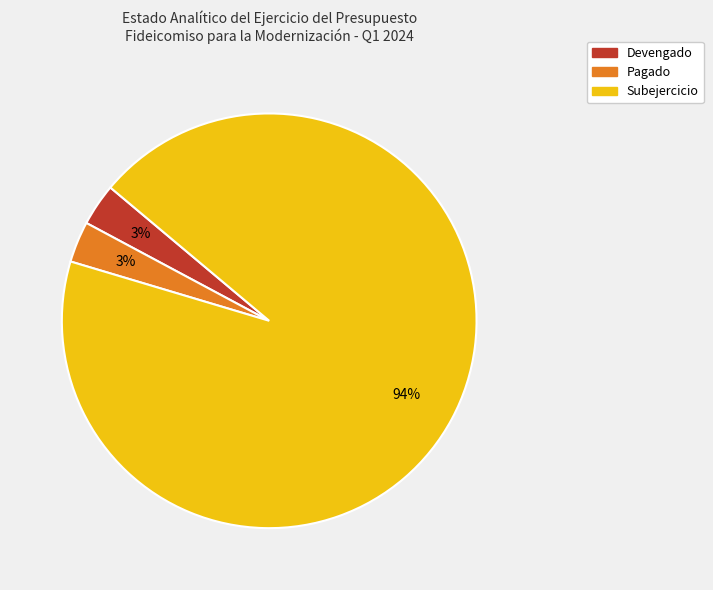

Combined, do Pagado and Devengado account for over 50%?

No